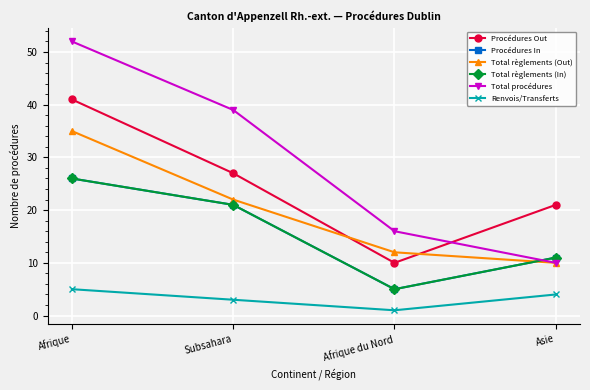

What value does the Total règlements (In) series have at Afrique?

26